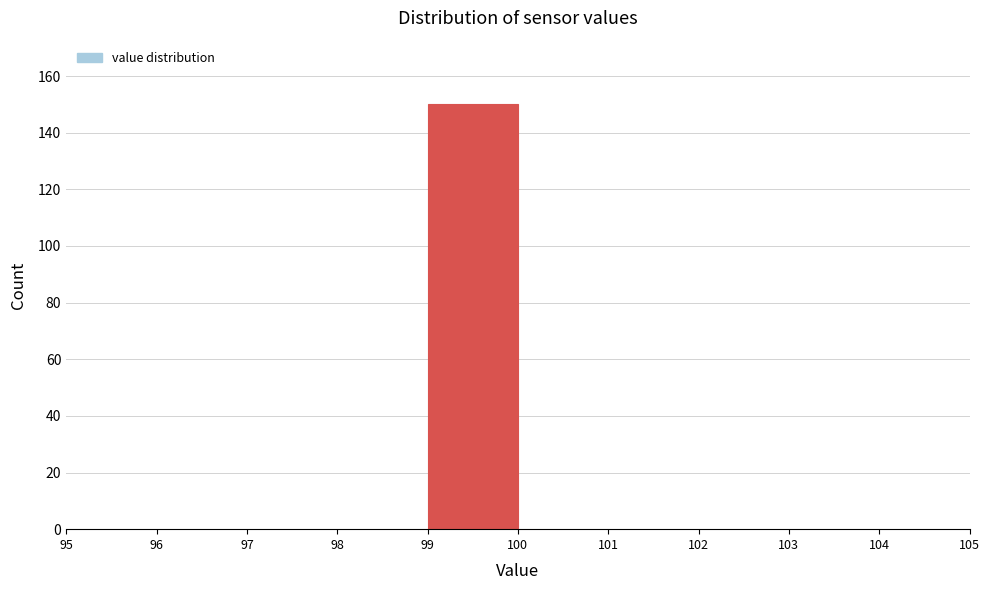

Which range on the x-axis has the tallest bar?

99 to 100